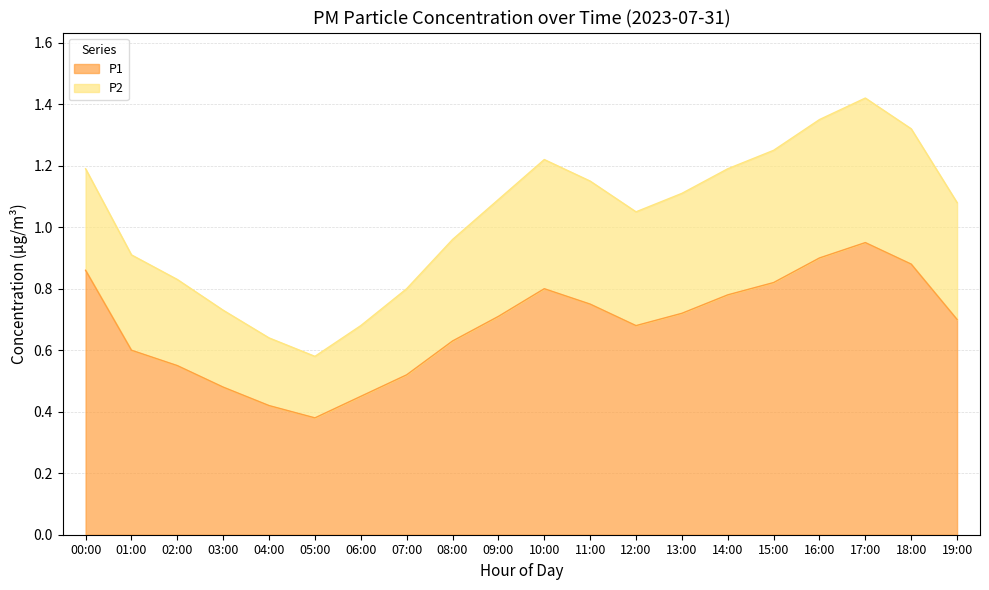

How many categories are shown in the chart?

20